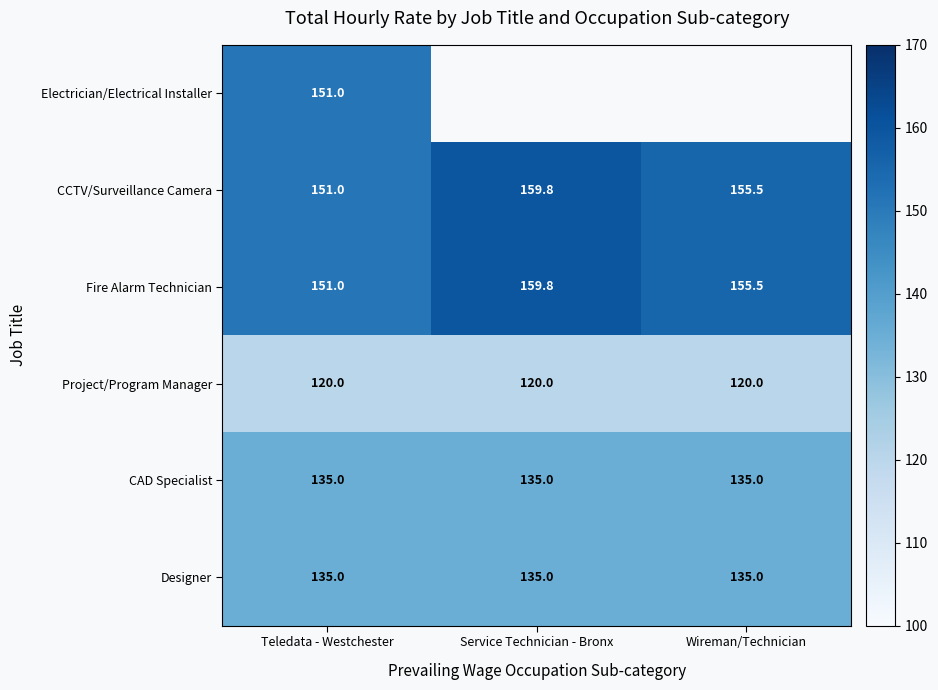

Is the value of Electrician/Electrical Installer at Teledata - Westchester greater than the value of Designer at Teledata - Westchester?

Yes